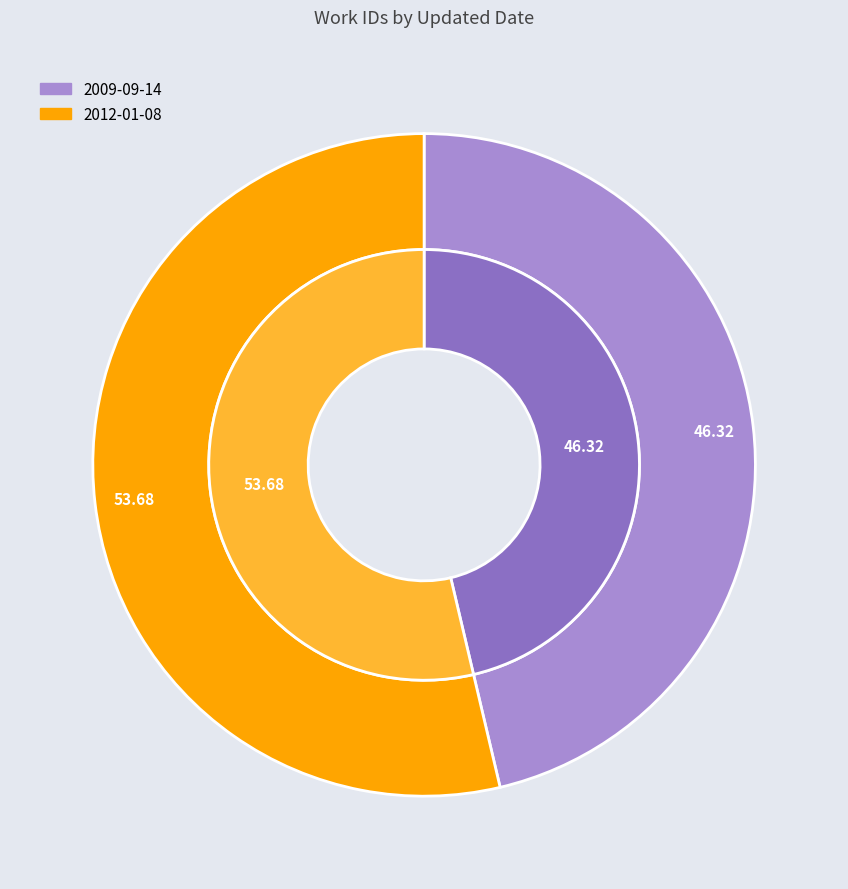

Which category accounts for the majority?

2012-01-08